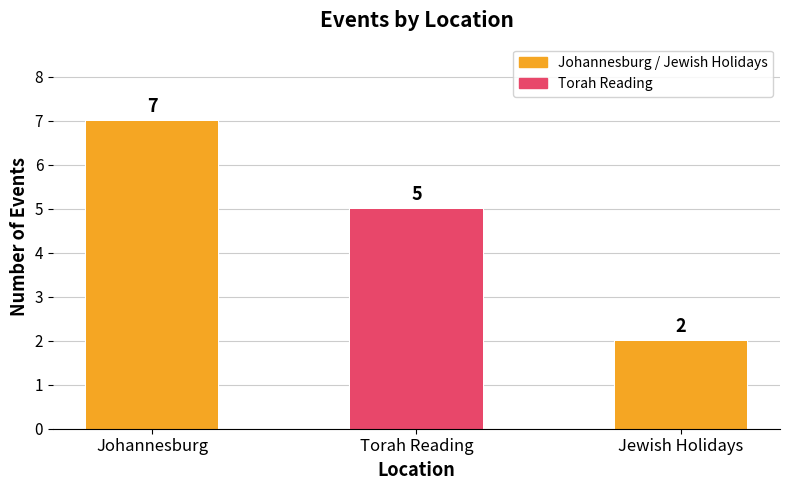

Reading right to left, extract all data points from this chart.

Jewish Holidays=2	Torah Reading=5	Johannesburg=7